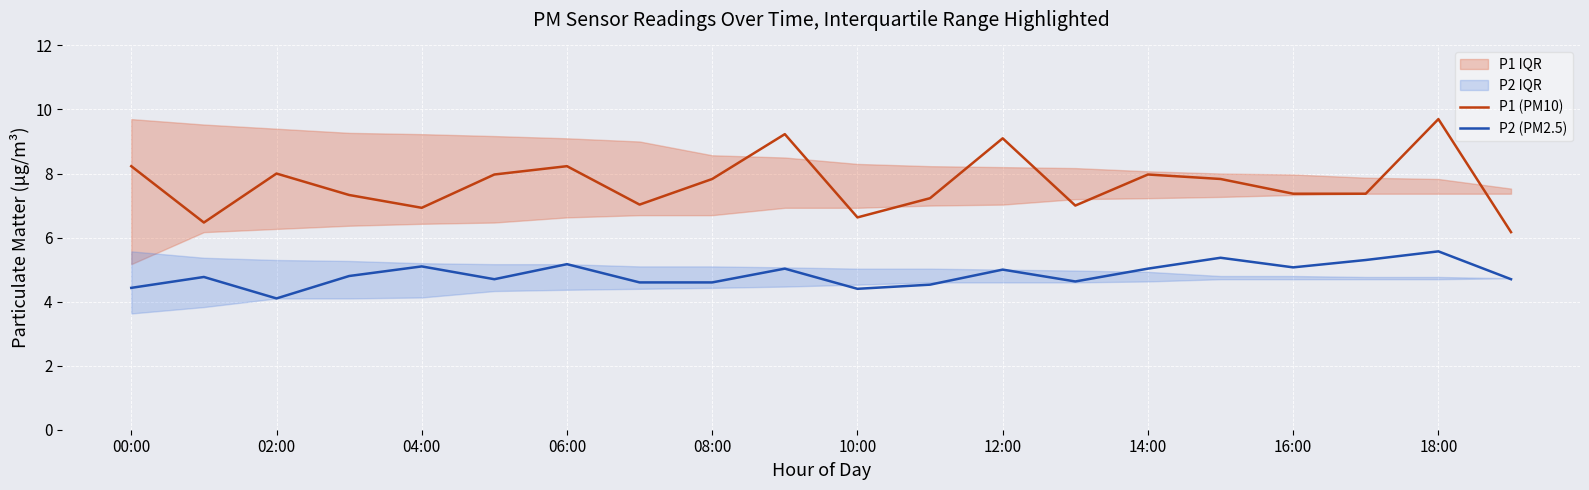

What value does the P2 (PM2.5) series have at 10:00?

4.4